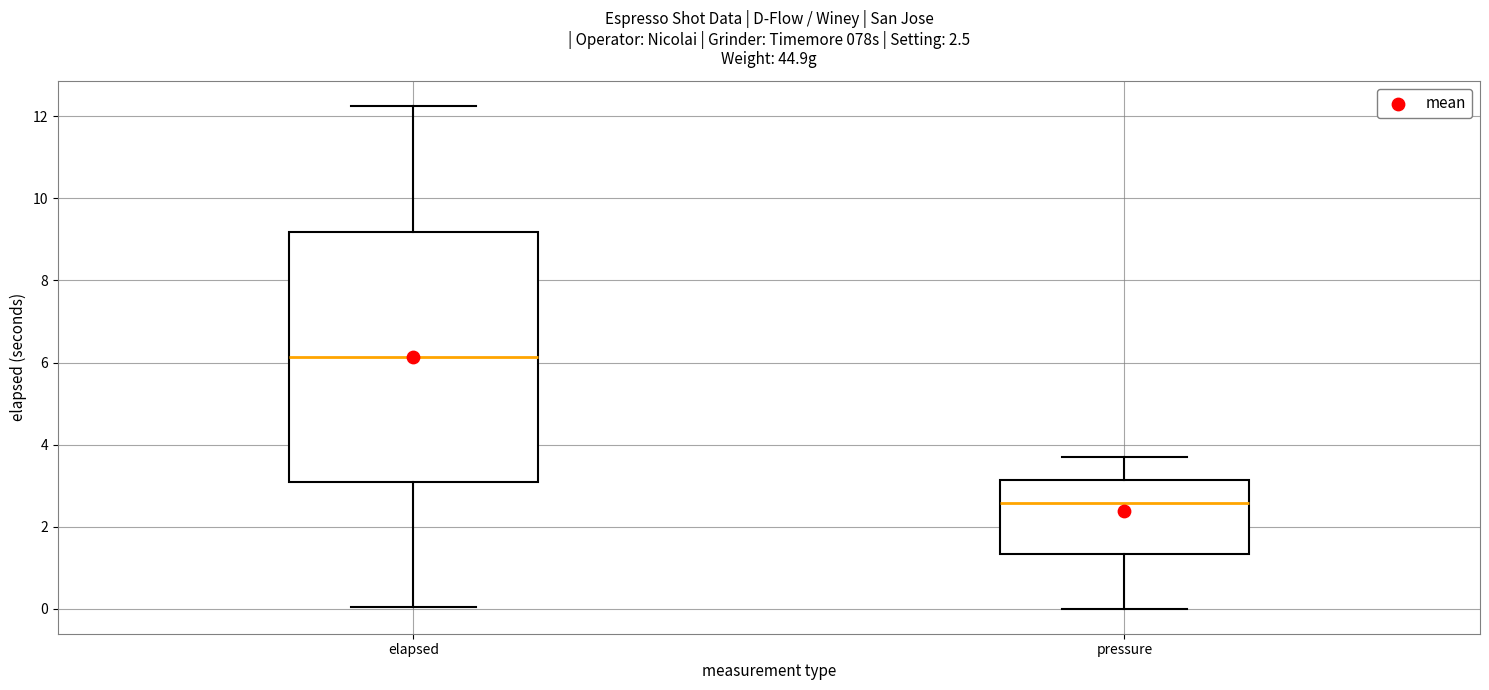

Which box is the tallest, from its lower edge to its upper edge?

elapsed